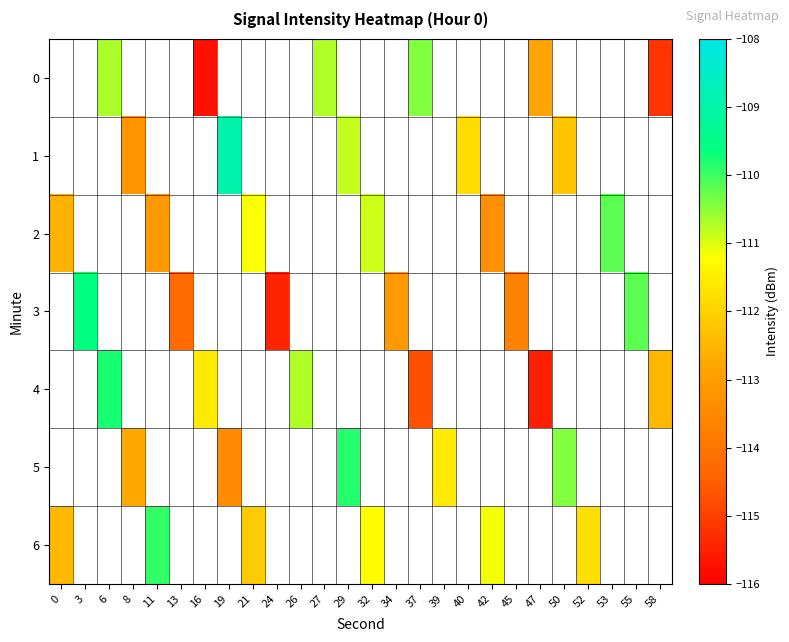

List the series in order of their overall mean, lowest first.

0, 1, 2, 3, 4, 5, 6